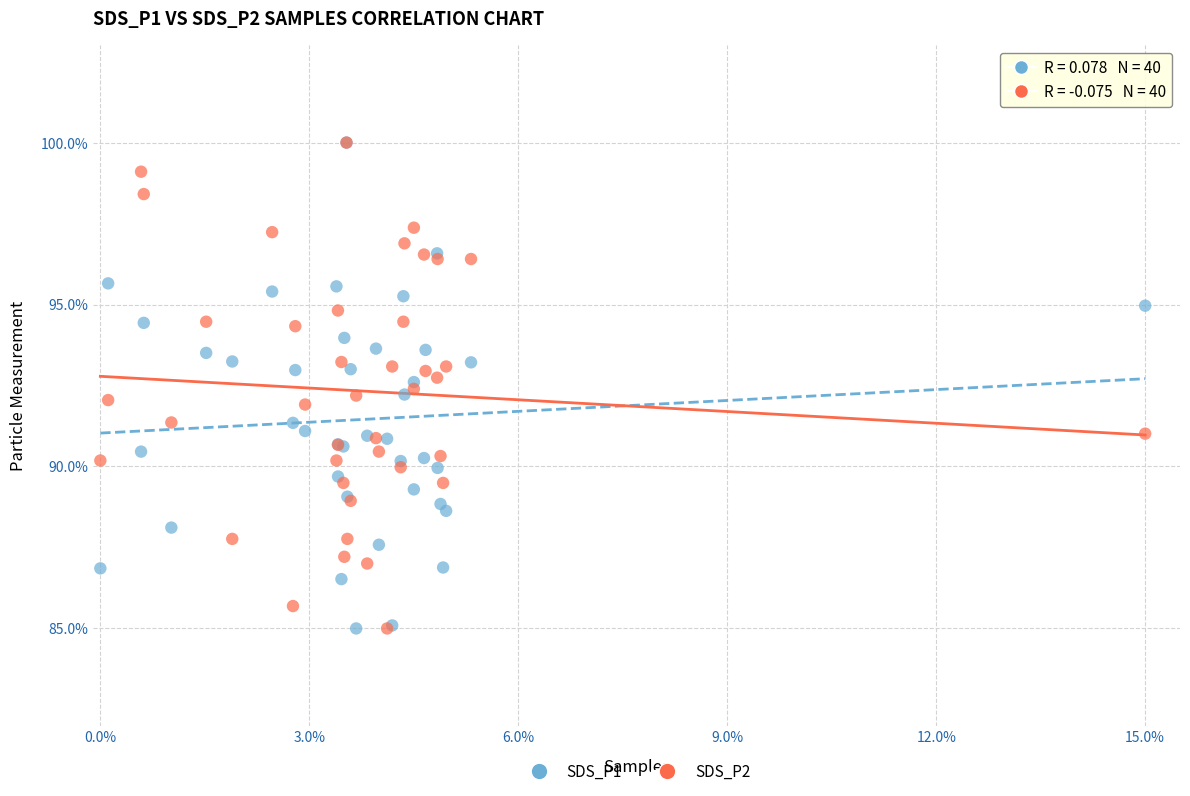

What are all the series names shown in the legend?

SDS_P1, SDS_P2